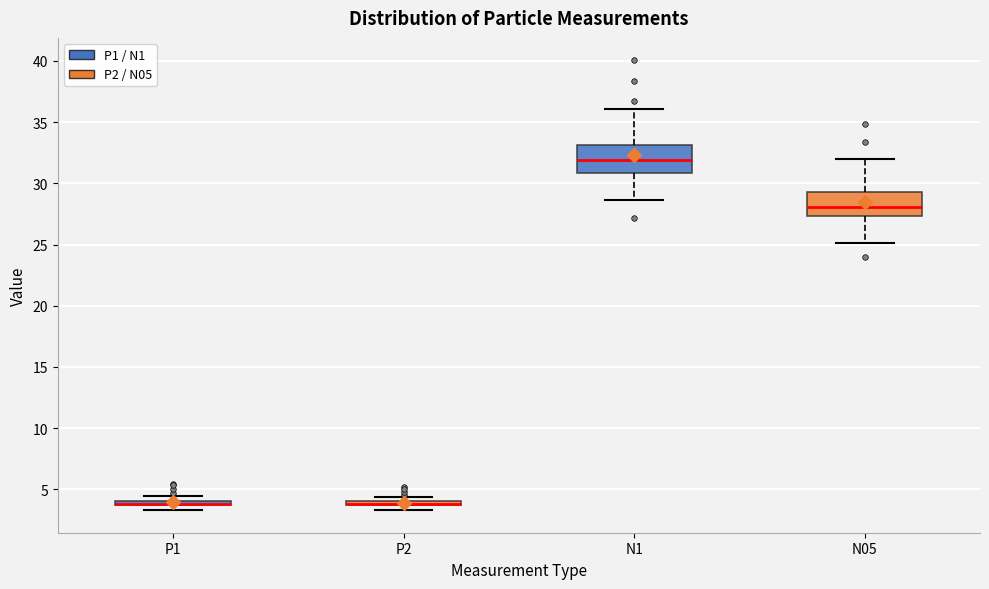

Where does the lower whisker of the box for N05 end on the y-axis? The values are not printed on the chart, so give them approximately, as read against the axis.

25.0